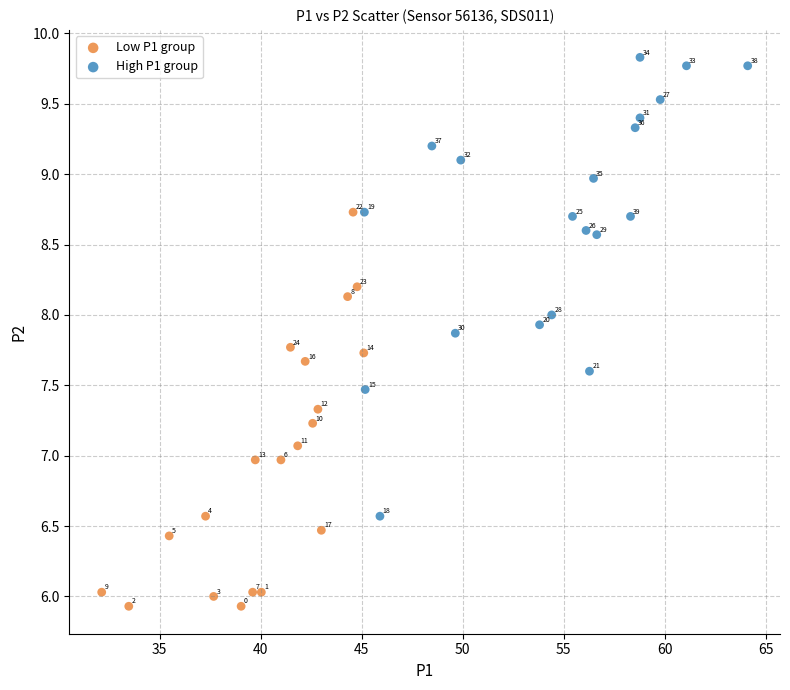

Which series contains the highest Y value?

High P1 group